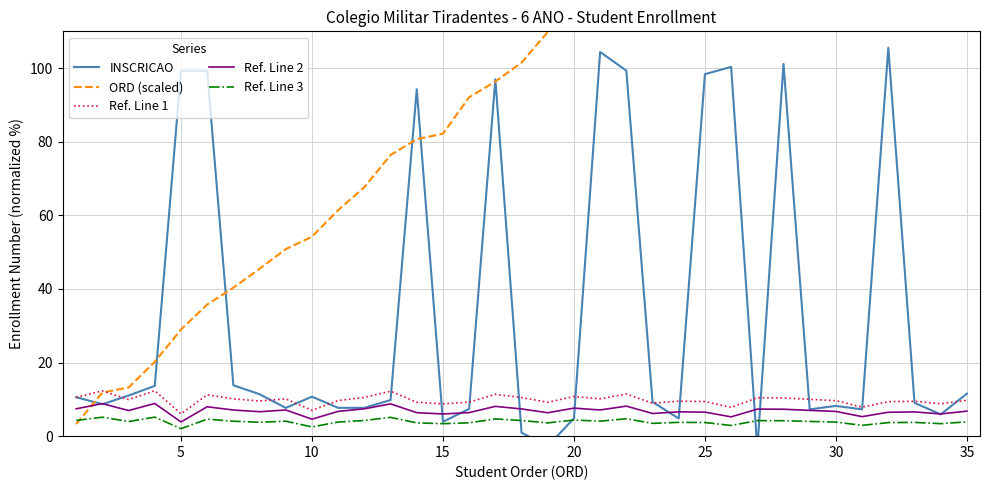

How many series are shown in this chart?

5